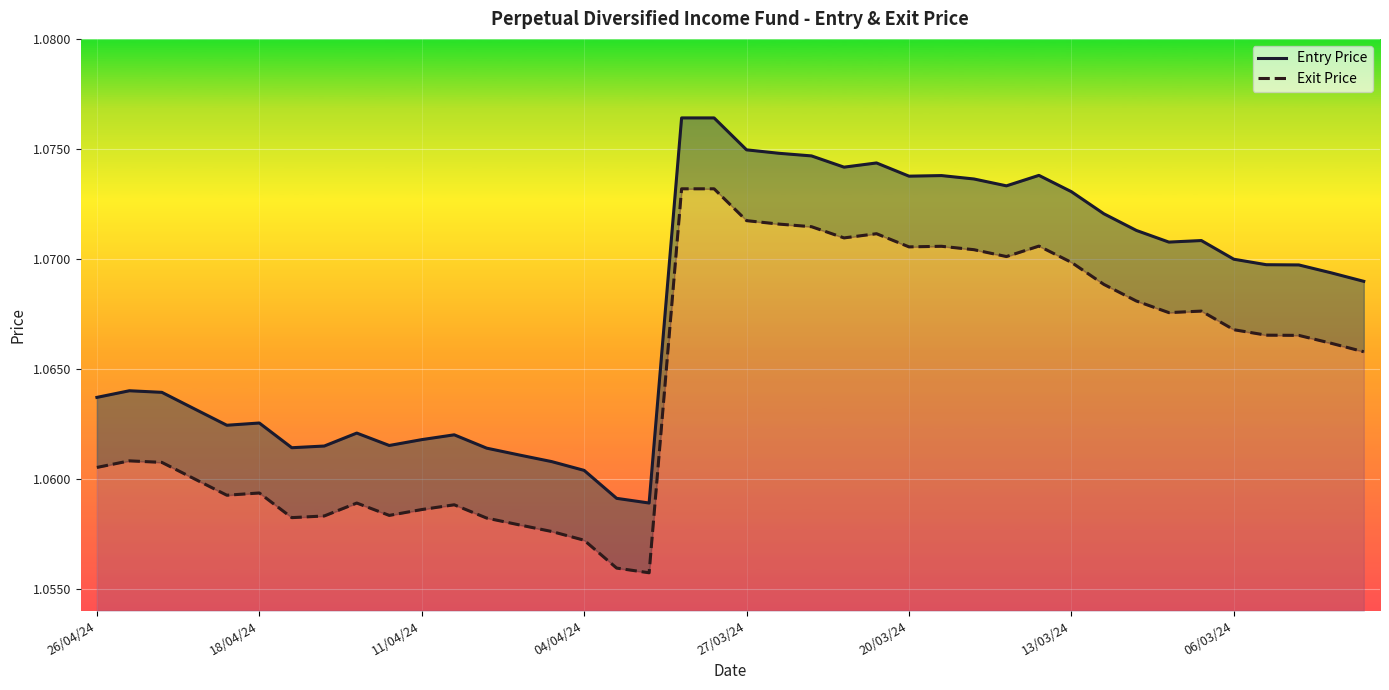

True or false: Exit Price has a value of 1.1 at 27/03/24.

True